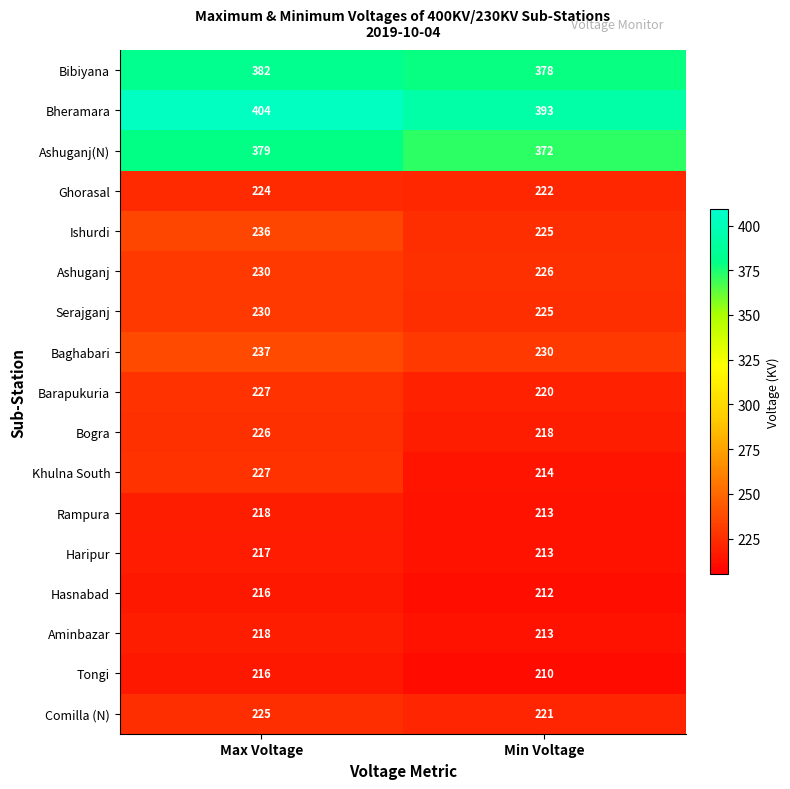

True or false: Barapukuria has a value of 227 at Max Voltage.

True